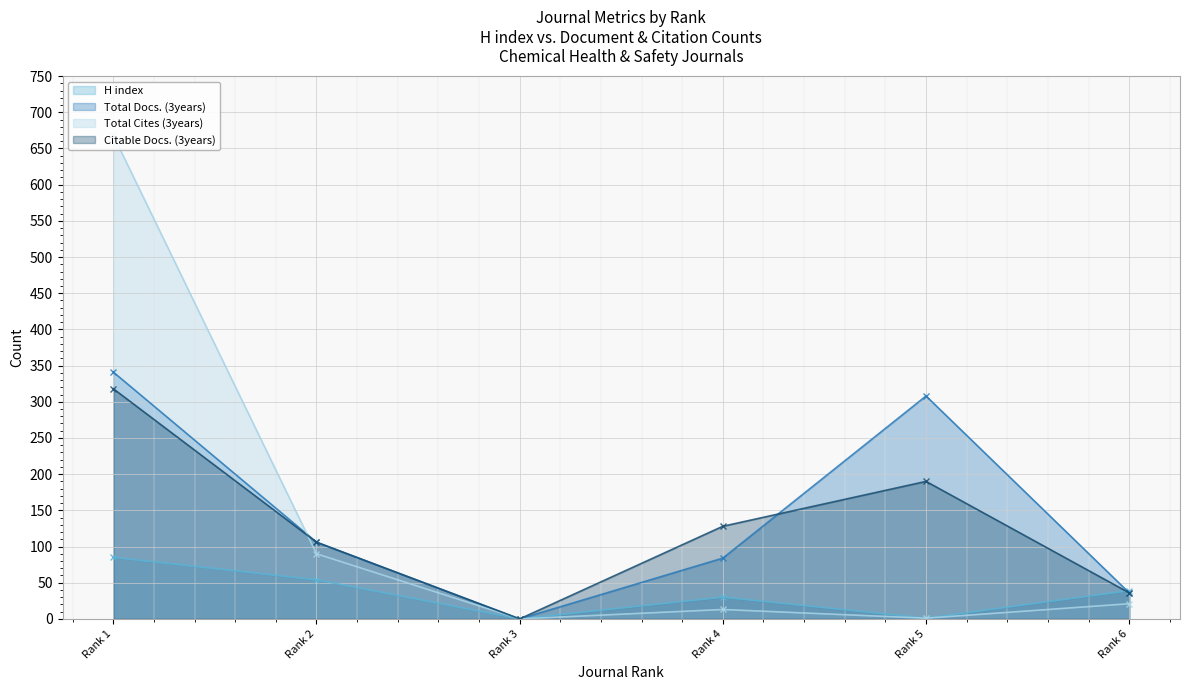

Reading left to right, what are all the values shown in this chart?

H index: 85	54	0	30	1	39
Total Docs. (3years): 341	106	0	84	308	36
Total Cites (3years): 668	90	0	13	1	21
Citable Docs. (3years): 318	106	0	128	190	36